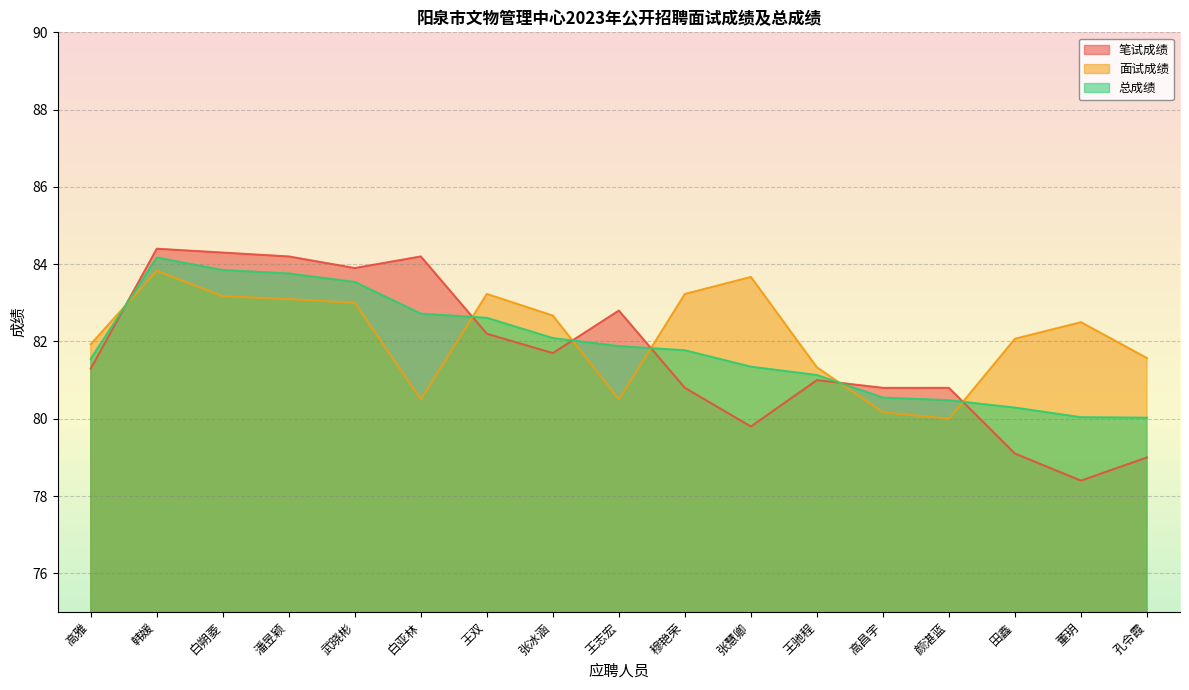

Where do 笔试成绩 and 面试成绩 first cross each other?

高雅 and 韩媛